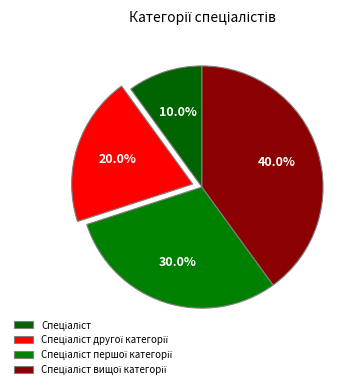

Which has a higher value, Спеціаліст вищої категорії or Спеціаліст другої категорії?

Спеціаліст вищої категорії